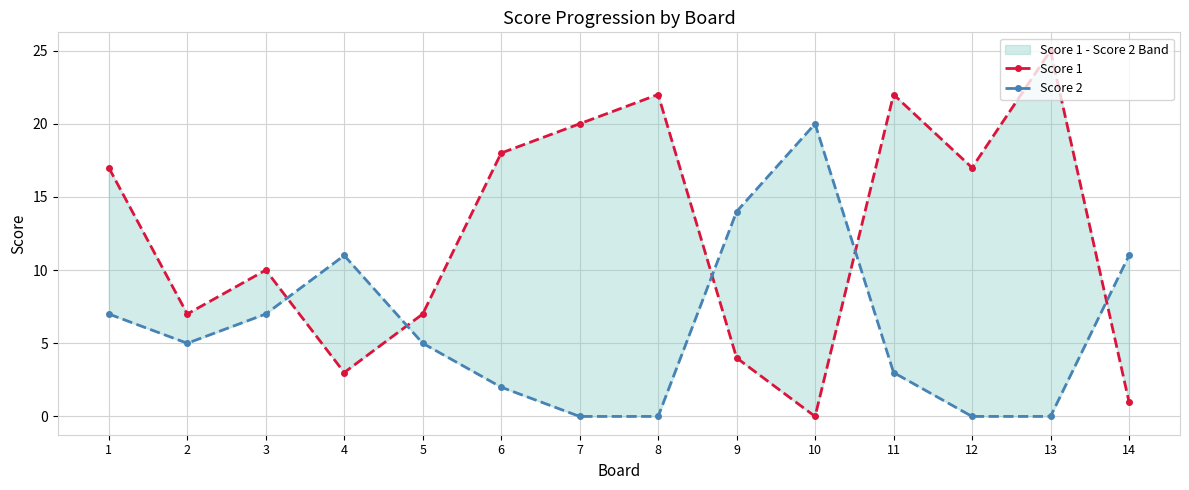

In Score 1, how many points are higher than both neighbors (excluding endpoints)?

4